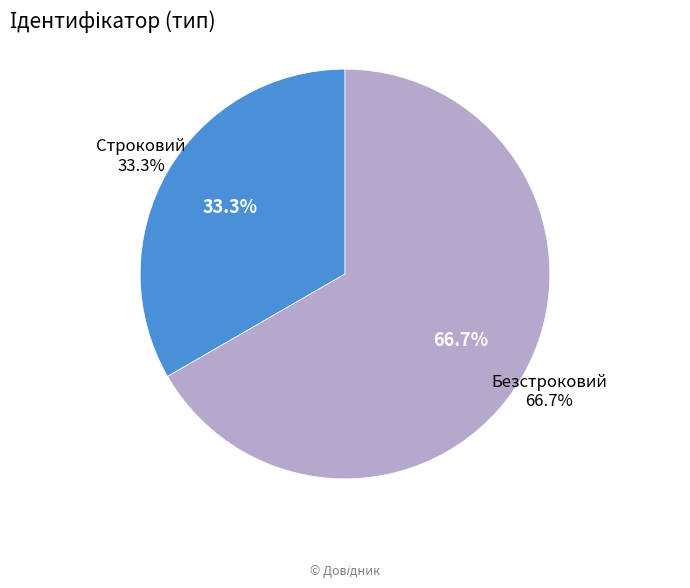

The Безстроковий slice represents 67% of the pie. True or false?

True